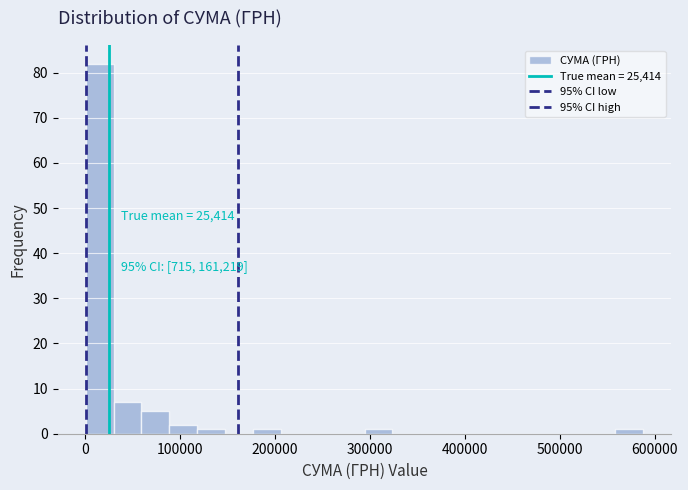

Around what value on the x-axis is the tallest bar? Give the approximate position of its centre, as read against the axis.

20000